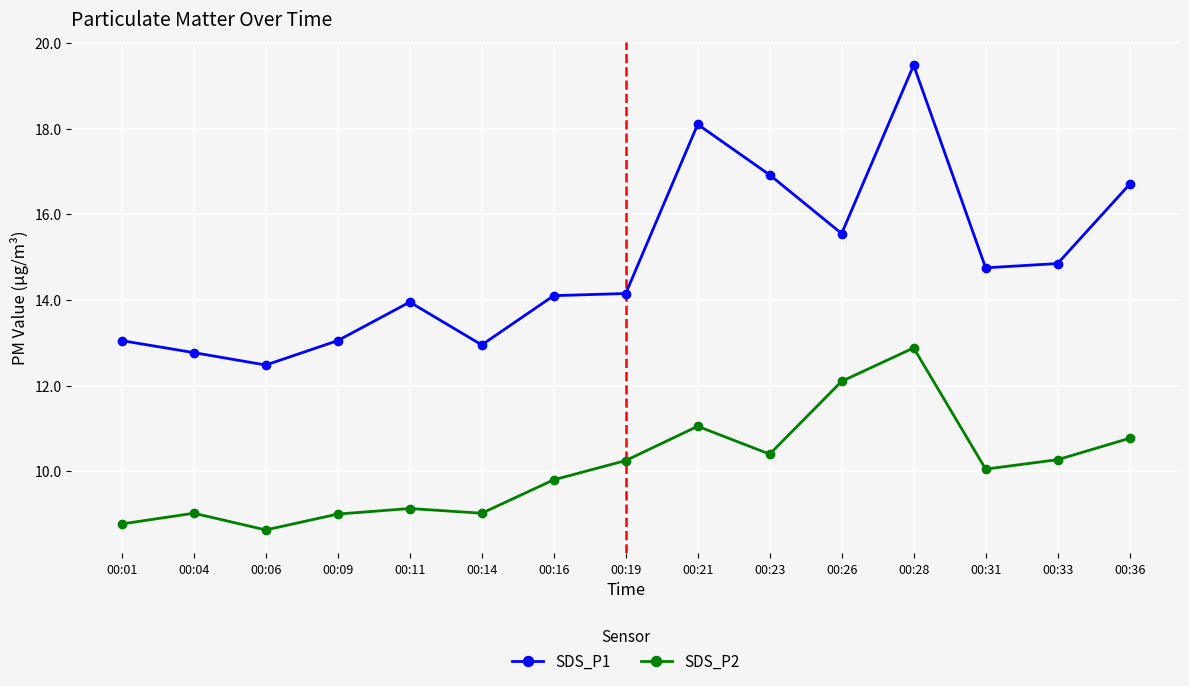

Read the SDS_P2 value at 00:11.

9.1